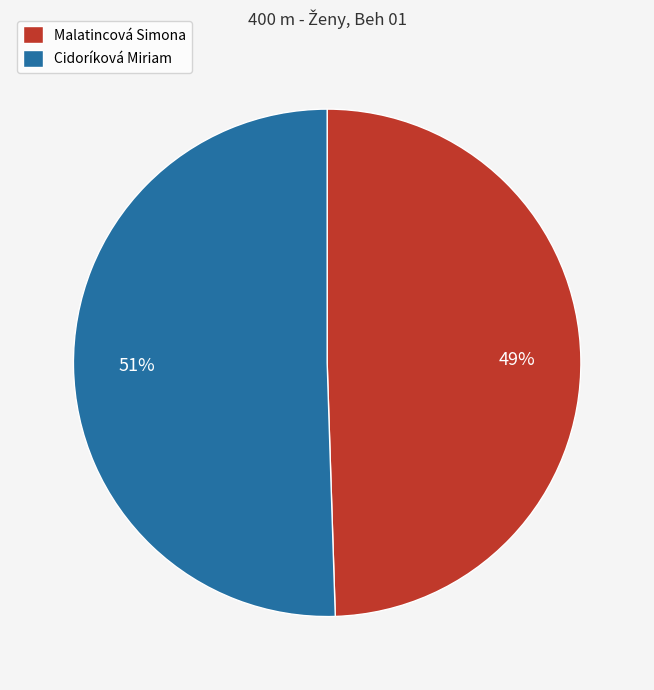

How many segments does this pie chart have?

2